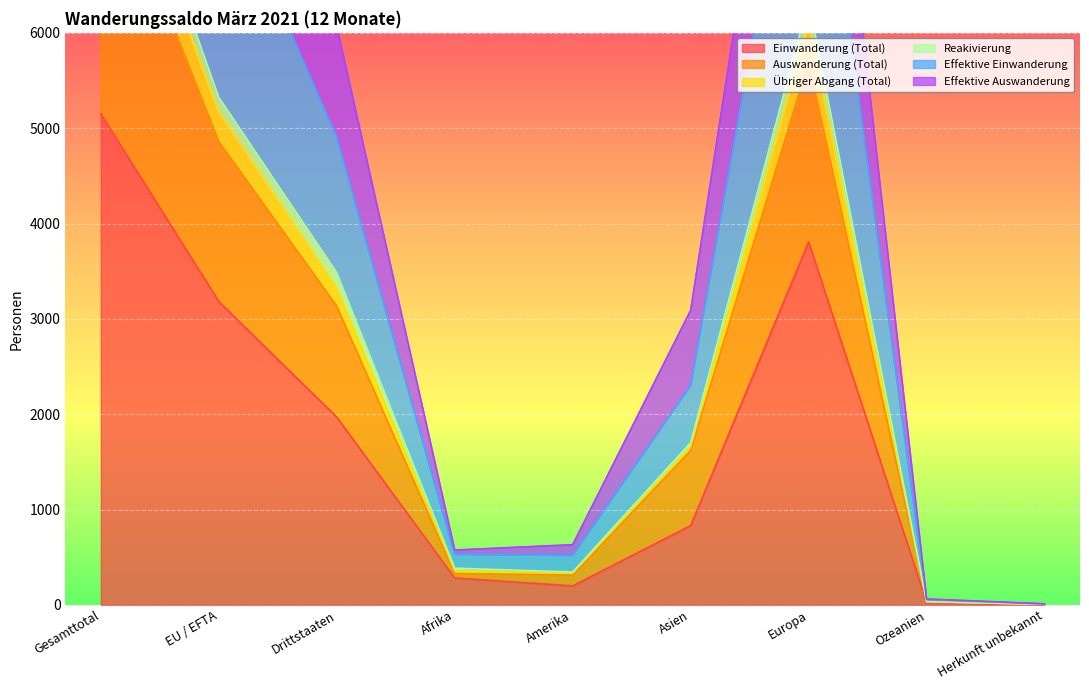

True or false: Auswanderung (Total) has a value of 312 at Amerika.

True